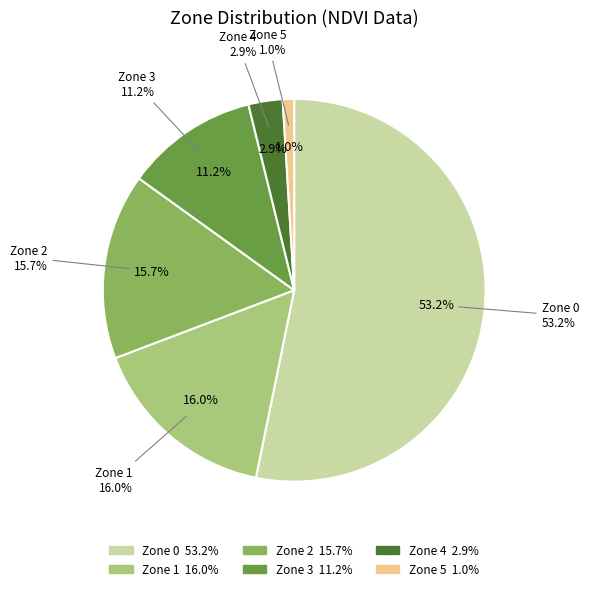

What percentage is NOT represented by Zone 5?

99.0%